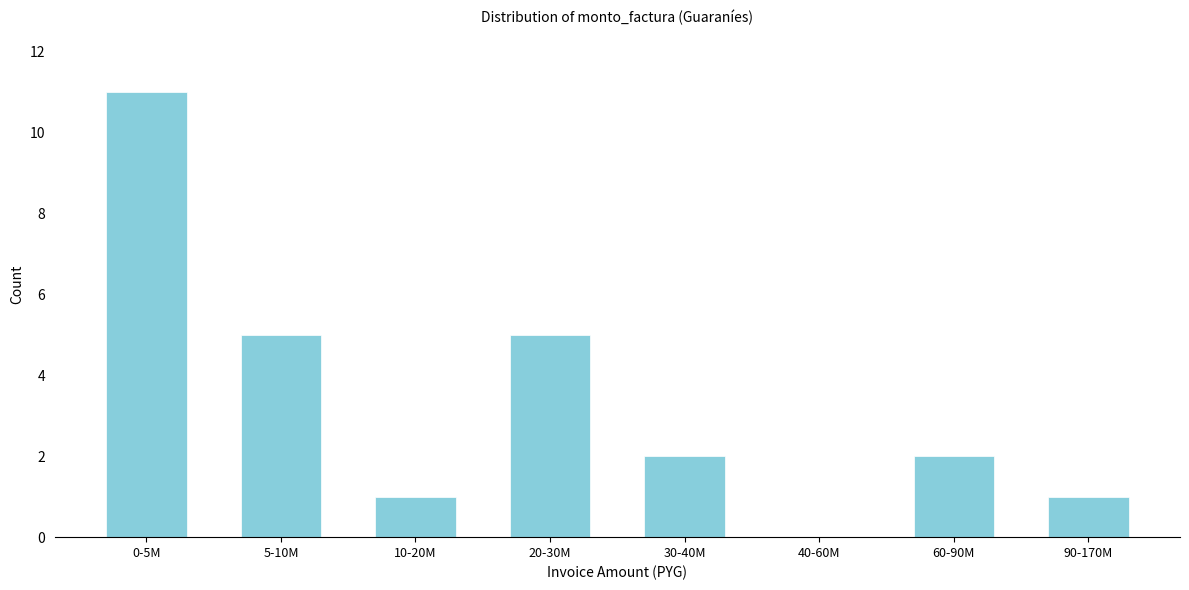

Reading right to left, list all the values displayed in this chart.

90-170M=1	60-90M=2	40-60M=0	30-40M=2	20-30M=5	10-20M=1	5-10M=5	0-5M=11